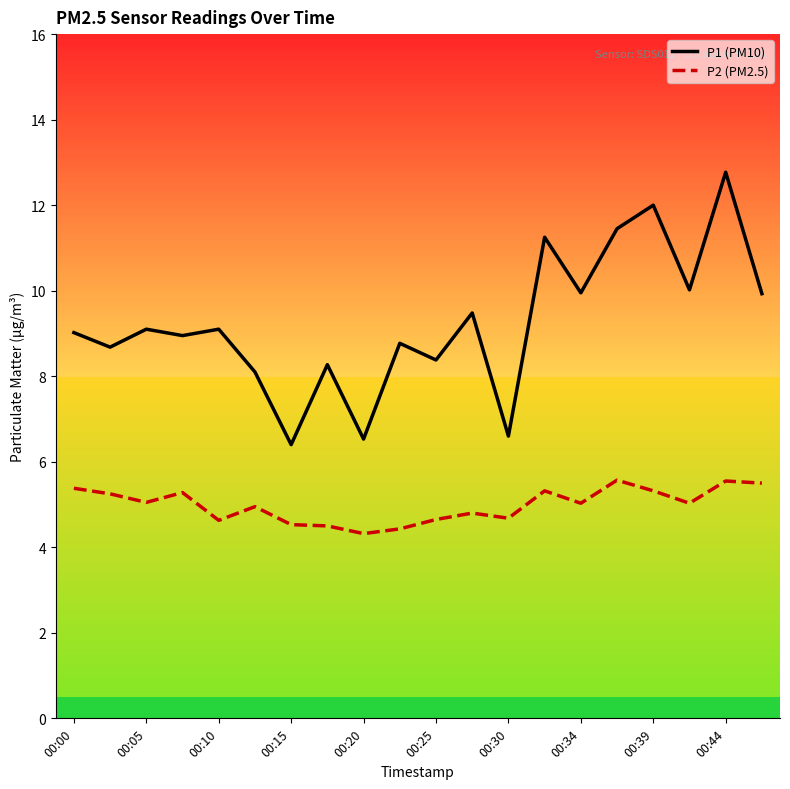

Which series has the largest range (max minus min)?

P1 (PM10)